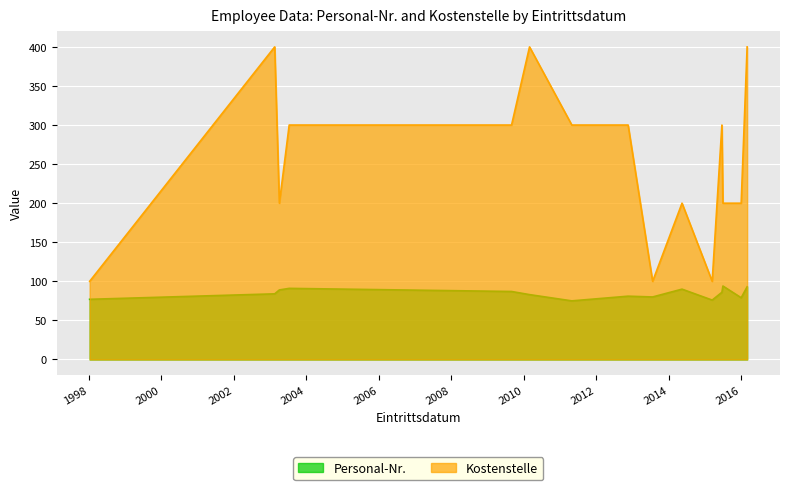

Which series has the largest range (max minus min)?

Kostenstelle